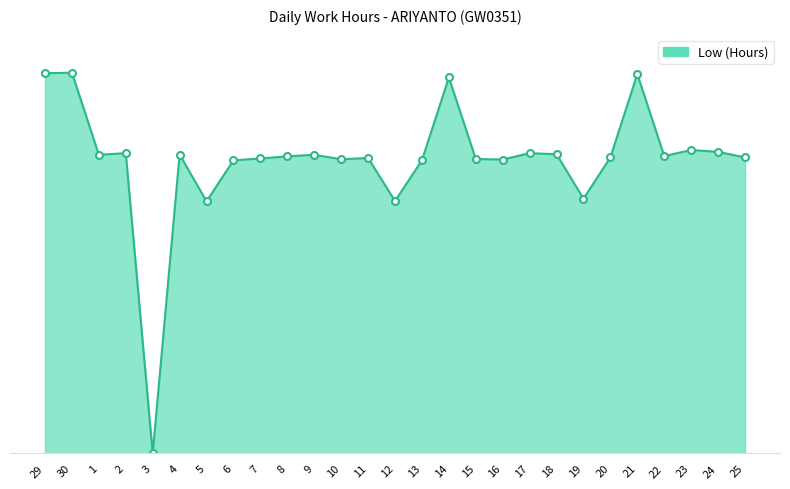

What is the difference between the second highest and minimum values?

14.4